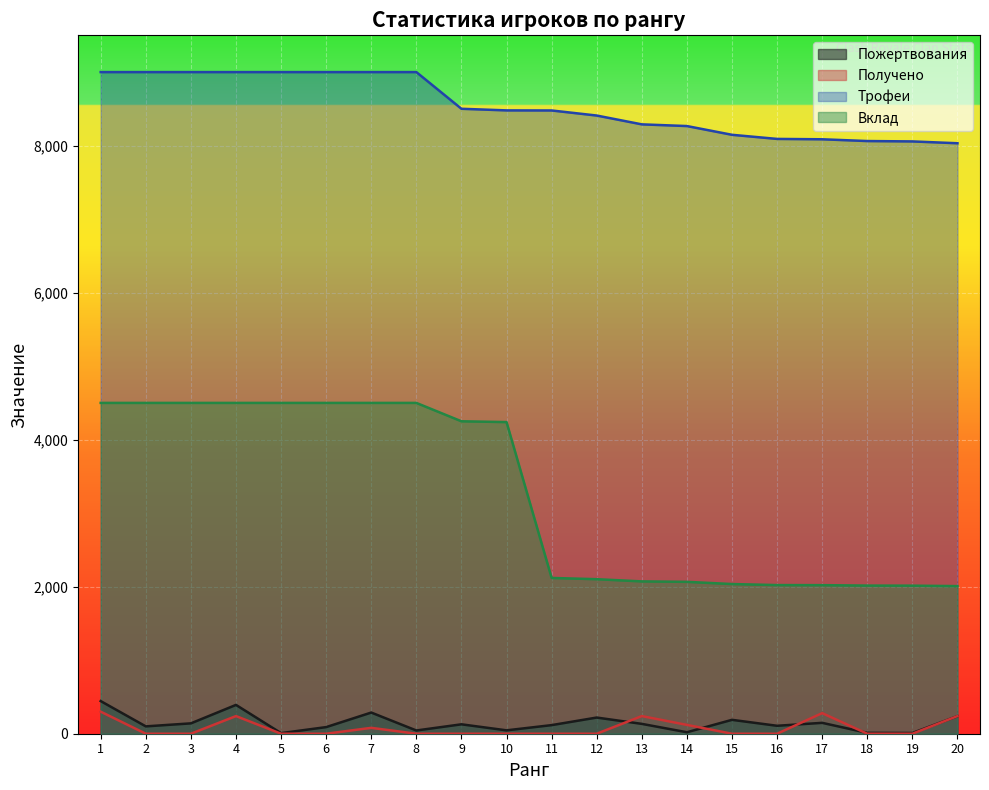

Rank the series by their maximum value, from highest to lowest.

Трофеи, Вклад, Пожертвования, Получено